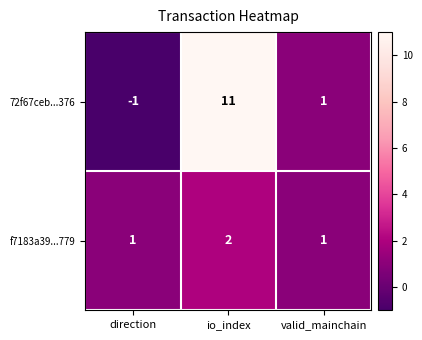

What is the sum of the 72f67ceb...376 values at io_index and valid_mainchain?

12